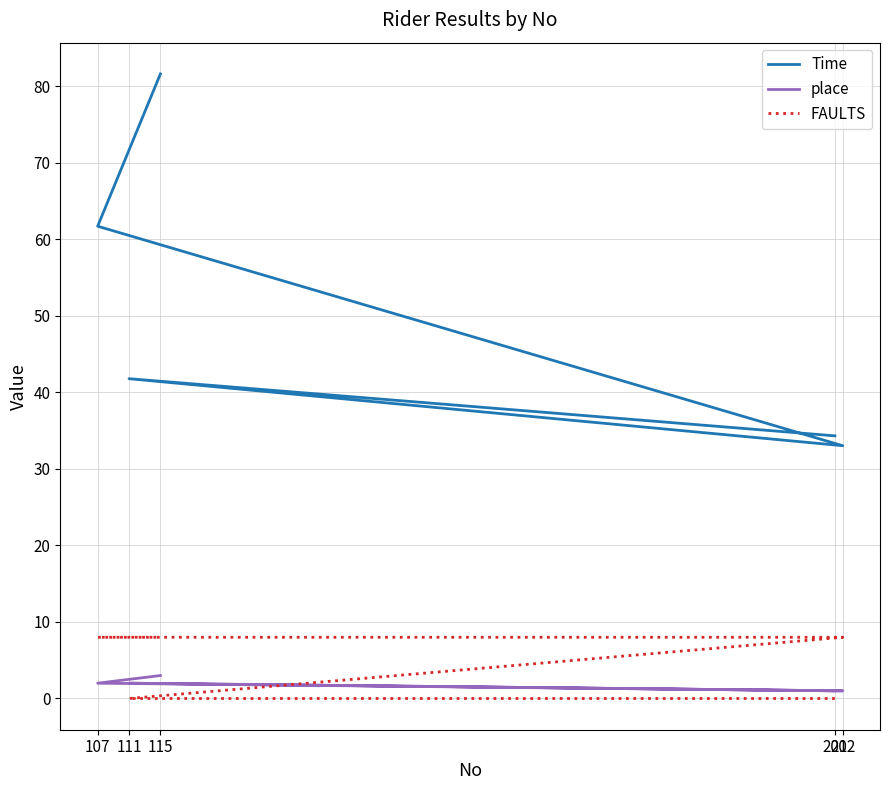

How many interior local peaks does the Time series have?

1